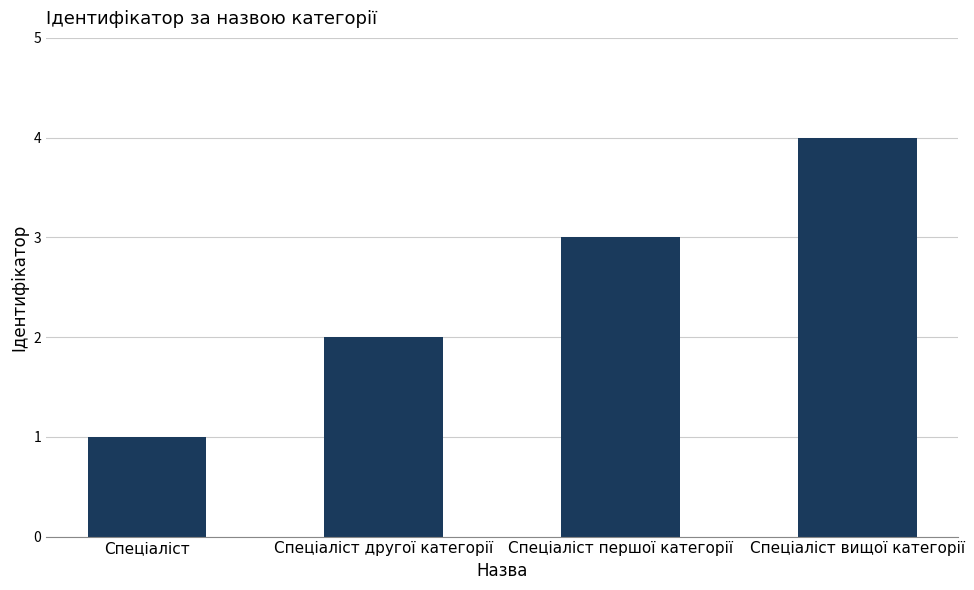

What position from the right is Спеціаліст першої категорії?

2